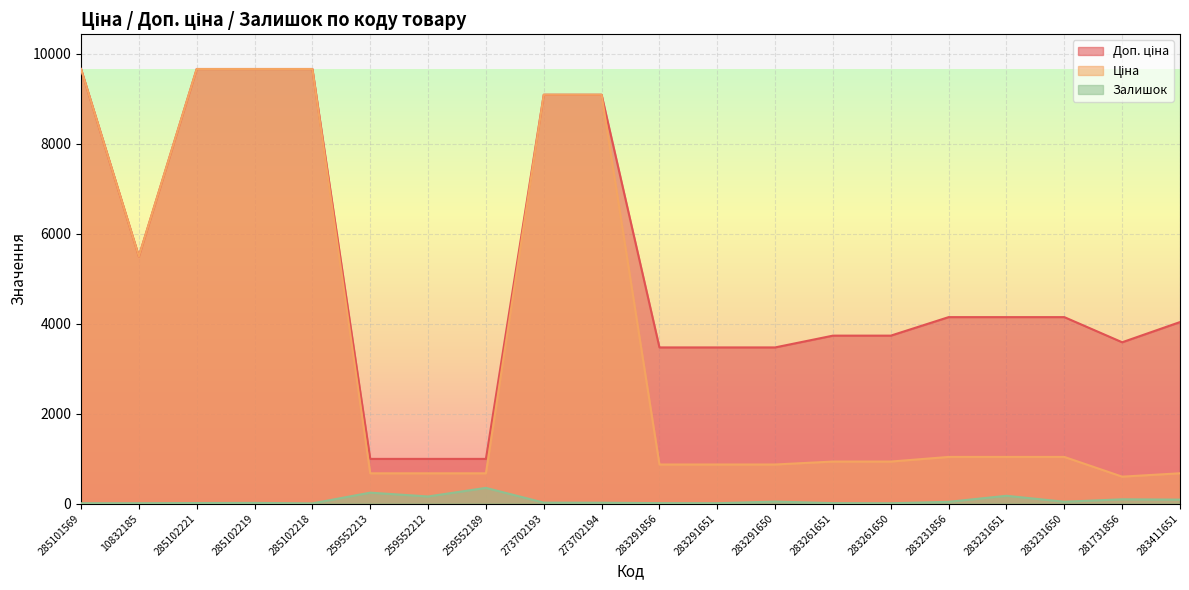

How many lines are shown in the chart?

3